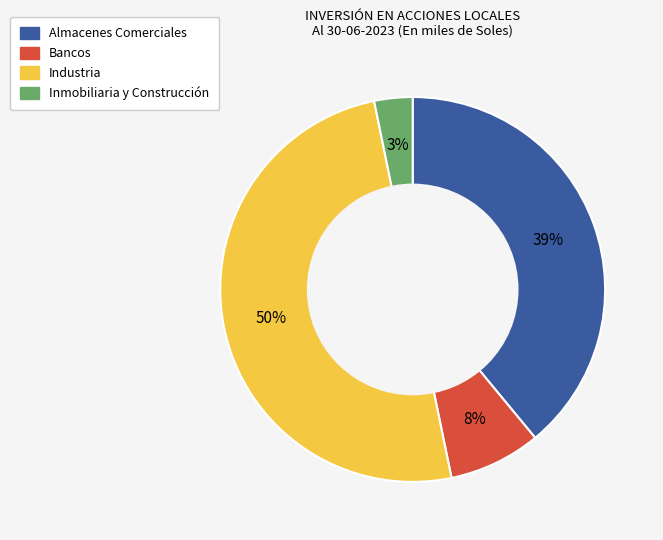

Between Almacenes Comerciales and Inmobiliaria y Construcción, which is larger?

Almacenes Comerciales